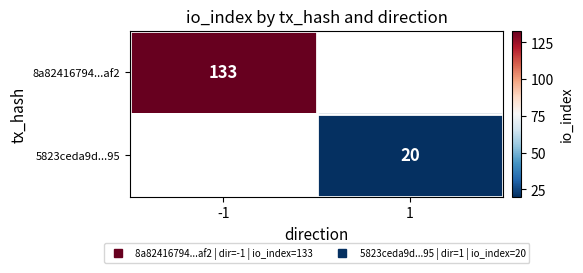

At which label does 8a82416794...af2 reach its minimum?

-1